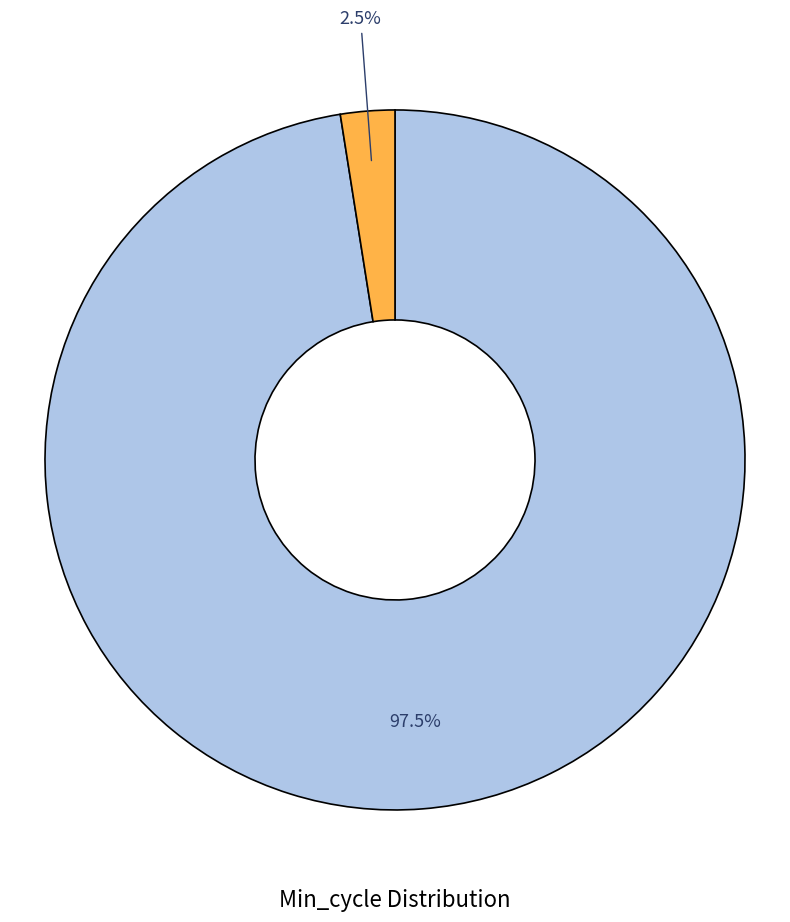

Does any single category account for the majority?

Yes